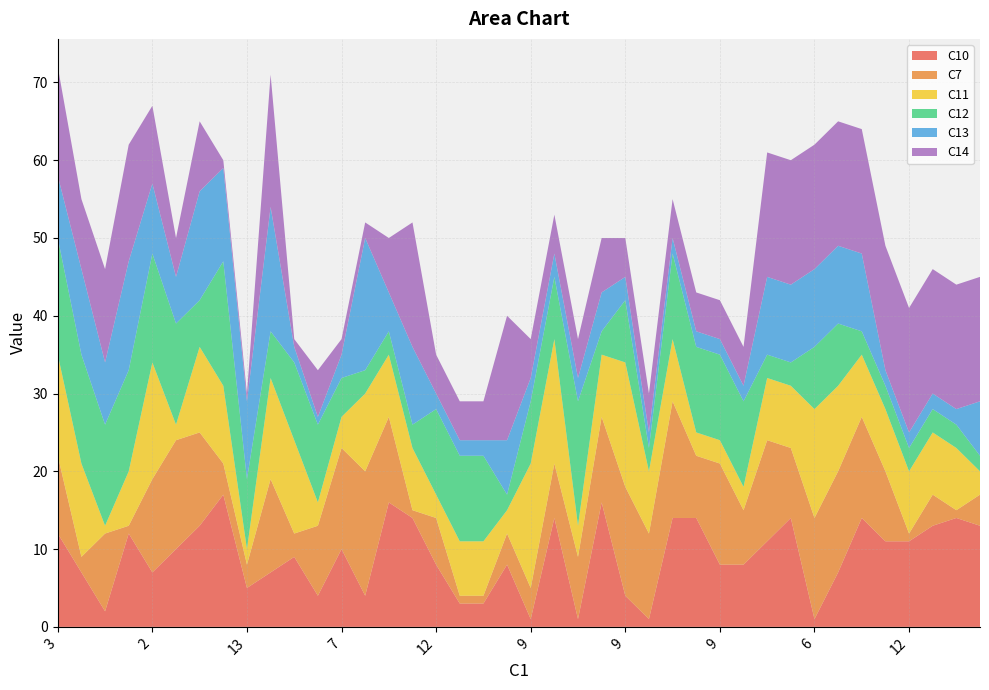

Reading left to right, list all the values displayed in this chart.

C10: 3=12	6=7	7=2	10=12	2=7	3=10	1=13	8=17	13=5	18=7	13=9	8=4	7=10	7=4	12=16	6=14	12=8	12=3	12=3	12=8	9=1	15=14	12=1	6=16	9=4	12=1	6=14	6=14	9=8	4=8	6=11	6=14	6=1	6=7	15=14	6=11	12=11	6=13	9=14	12=13
C7: 3=10	6=2	7=10	10=1	2=12	3=14	1=12	8=4	13=3	18=12	13=3	8=9	7=13	7=16	12=11	6=1	12=6	12=1	12=1	12=4	9=4	15=7	12=8	6=11	9=14	12=11	6=15	6=8	9=13	4=7	6=13	6=9	6=13	6=13	15=13	6=9	12=1	6=4	9=1	12=4
C11: 3=13	6=12	7=1	10=7	2=15	3=2	1=11	8=10	13=2	18=13	13=12	8=3	7=4	7=10	12=8	6=8	12=3	12=7	12=7	12=3	9=16	15=16	12=4	6=8	9=16	12=8	6=8	6=3	9=3	4=3	6=8	6=8	6=14	6=11	15=8	6=8	12=8	6=8	9=8	12=3
C12: 3=15	6=14	7=13	10=13	2=14	3=13	1=6	8=16	13=9	18=6	13=10	8=10	7=5	7=3	12=3	6=3	12=11	12=11	12=11	12=2	9=8	15=8	12=16	6=3	9=8	12=3	6=11	6=11	9=11	4=11	6=3	6=3	6=8	6=8	15=3	6=3	12=3	6=3	9=3	12=2
C13: 3=8	6=11	7=8	10=14	2=9	3=6	1=14	8=12	13=10	18=16	13=2	8=1	7=3	7=17	12=5	6=10	12=2	12=2	12=2	12=7	9=3	15=3	12=3	6=5	9=3	12=2	6=2	6=2	9=2	4=2	6=10	6=10	6=10	6=10	15=10	6=2	12=2	6=2	9=2	12=7
C14: 3=14	6=9	7=12	10=15	2=10	3=5	1=9	8=1	13=1	18=17	13=1	8=6	7=2	7=2	12=7	6=16	12=5	12=5	12=5	12=16	9=5	15=5	12=5	6=7	9=5	12=5	6=5	6=5	9=5	4=5	6=16	6=16	6=16	6=16	15=16	6=16	12=16	6=16	9=16	12=16